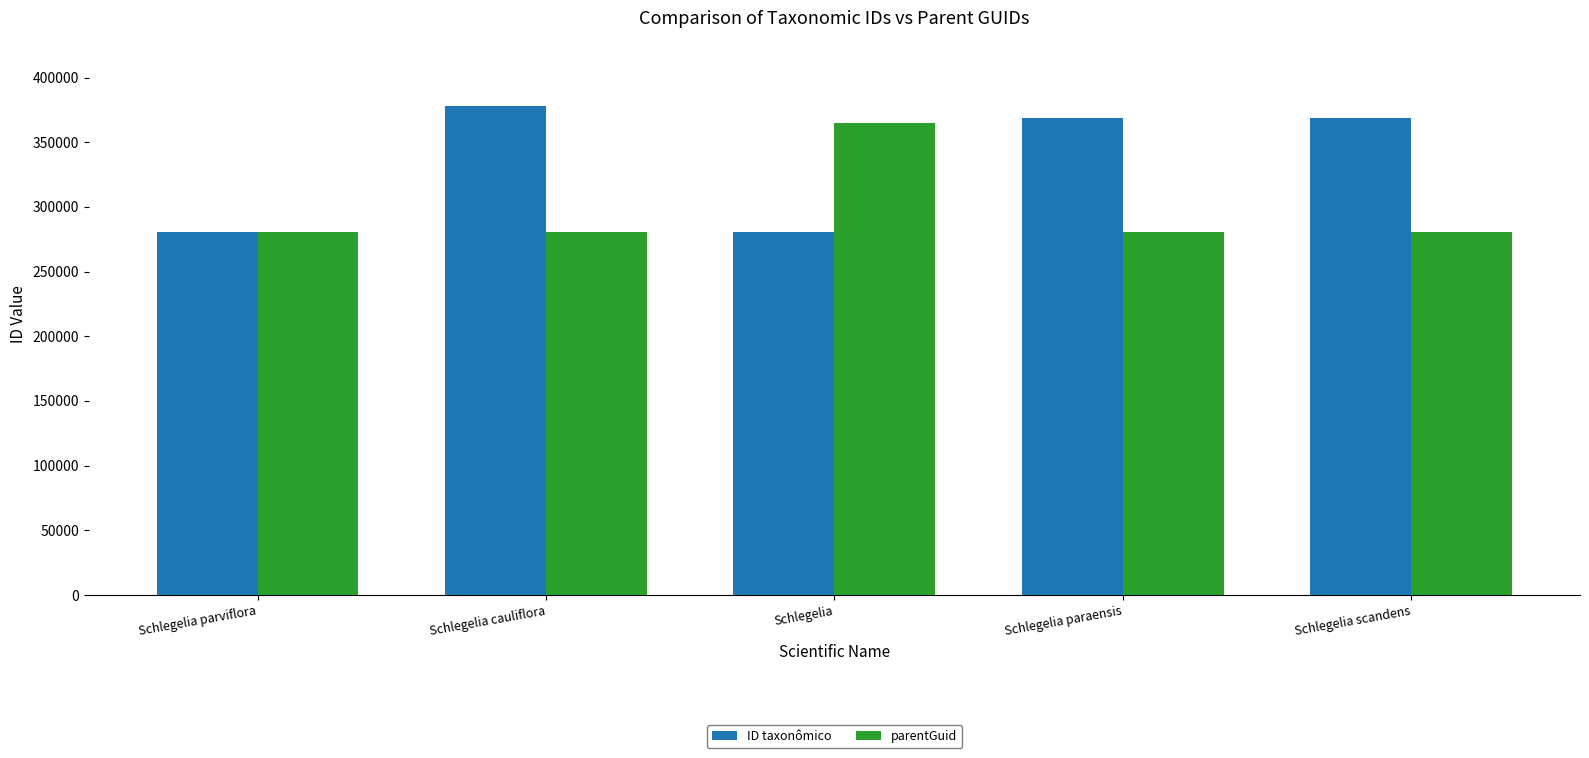

What is the label of the 5th bar from the right?

Schlegelia parviflora